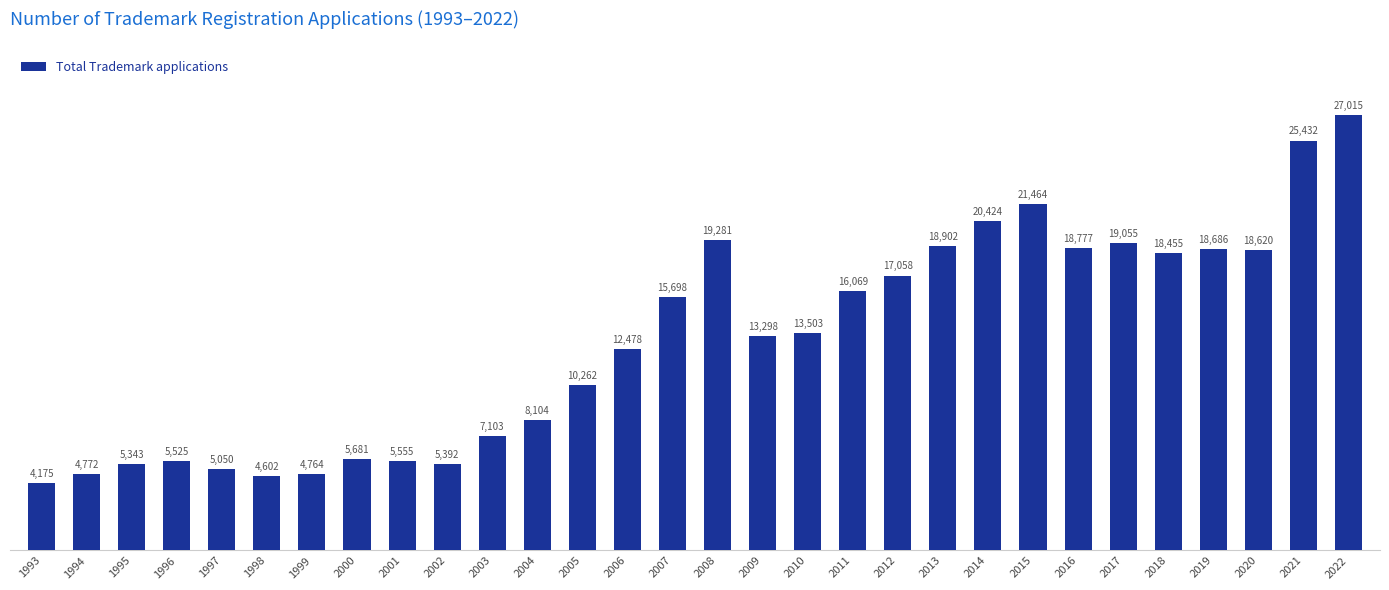

What is the sum of the values at 2018 and 2005?

28717